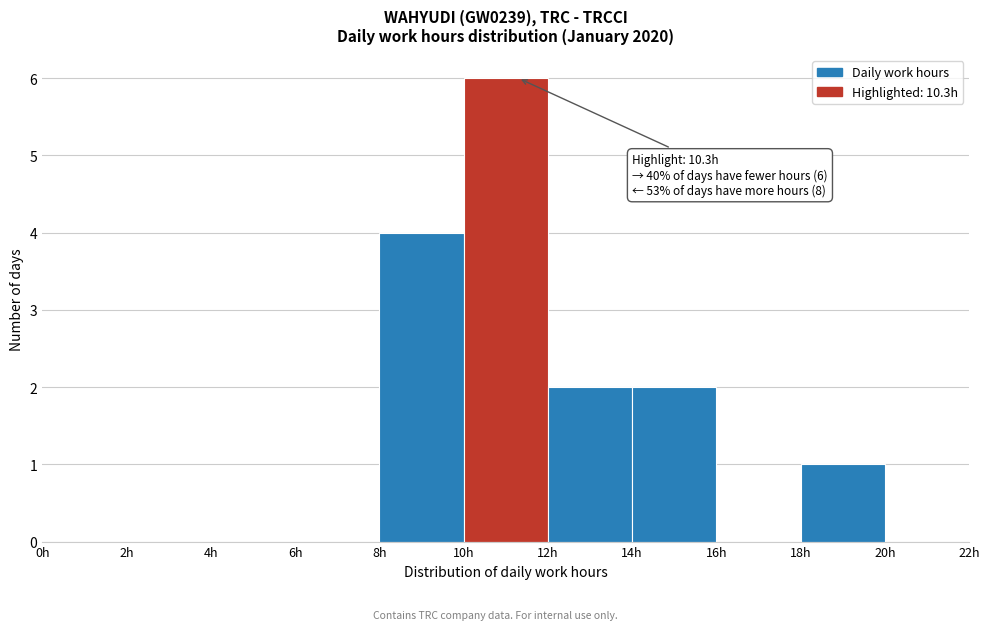

Which range on the x-axis has the tallest bar?

10 to 12